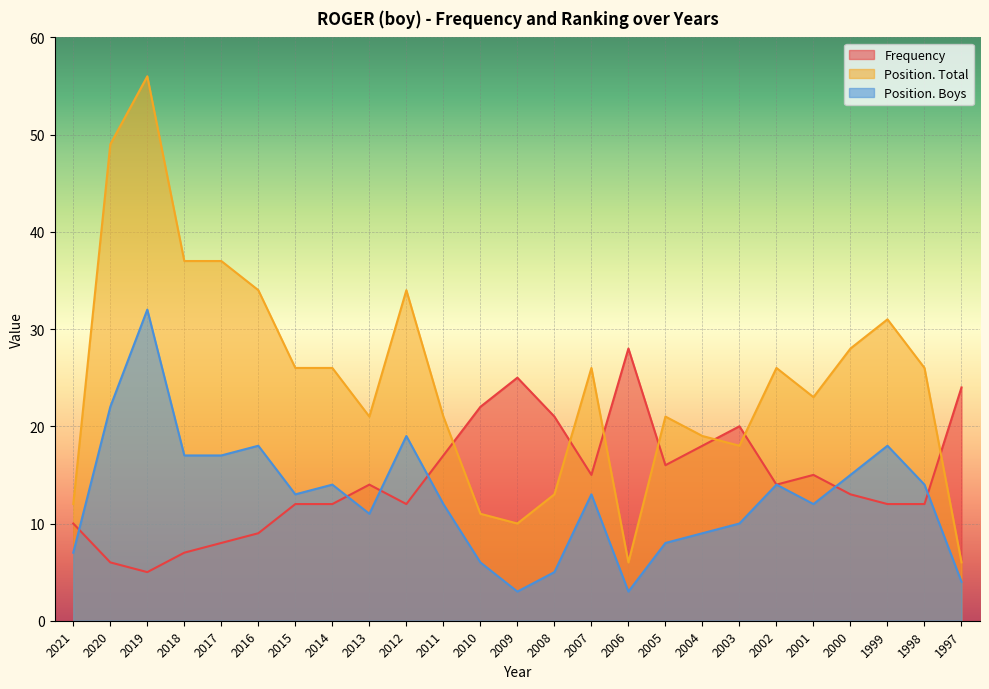

What is the difference between the second highest and second lowest values in the Position. Boys series?

19